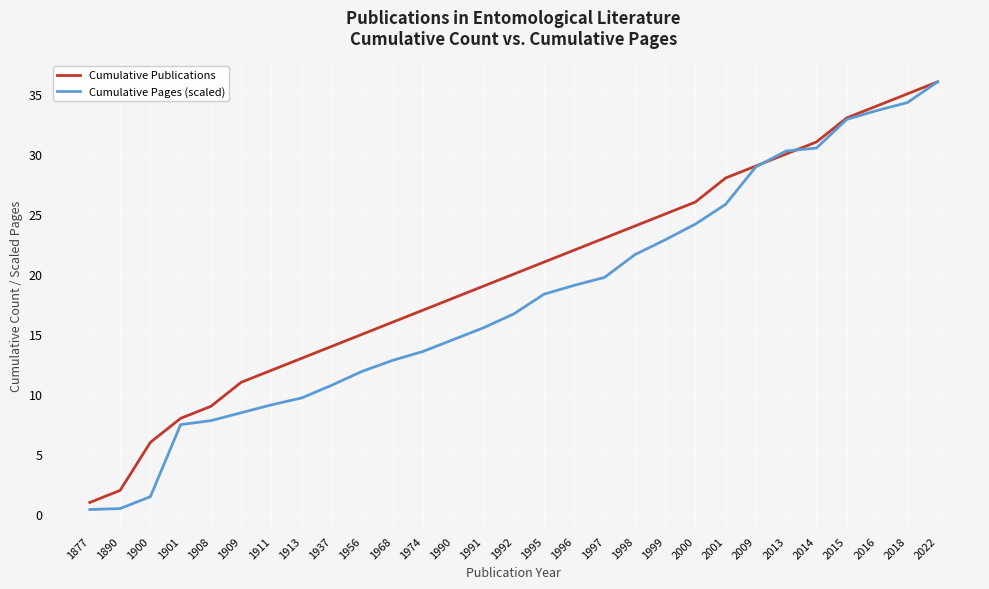

How many values in the Cumulative Pages (scaled) series are below 16?

14